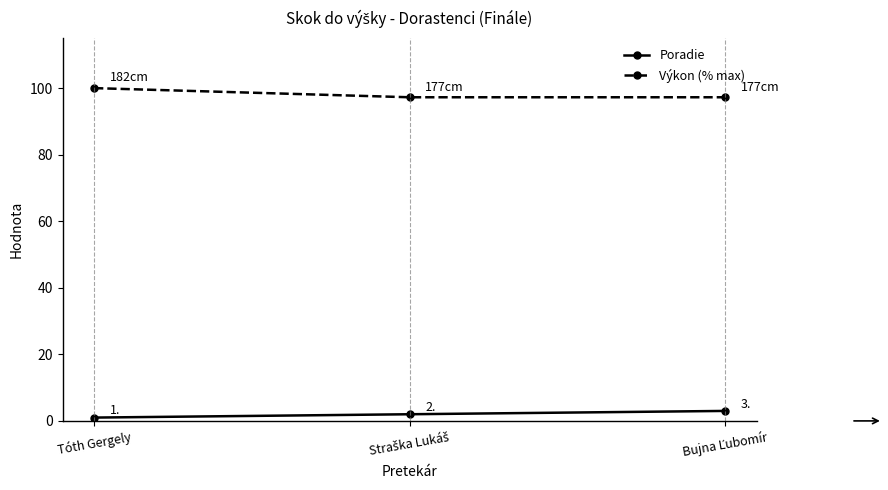

Rank the series by their average value, from lowest to highest.

Poradie, Výkon (% max)